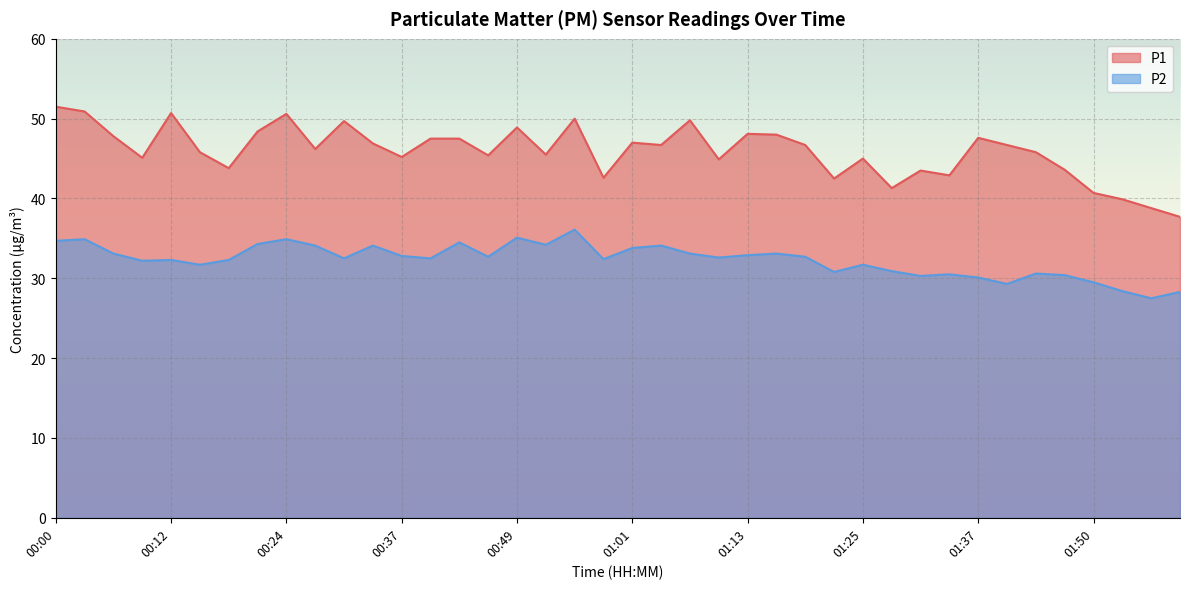

Rank the series by their average value, from highest to lowest.

P1, P2